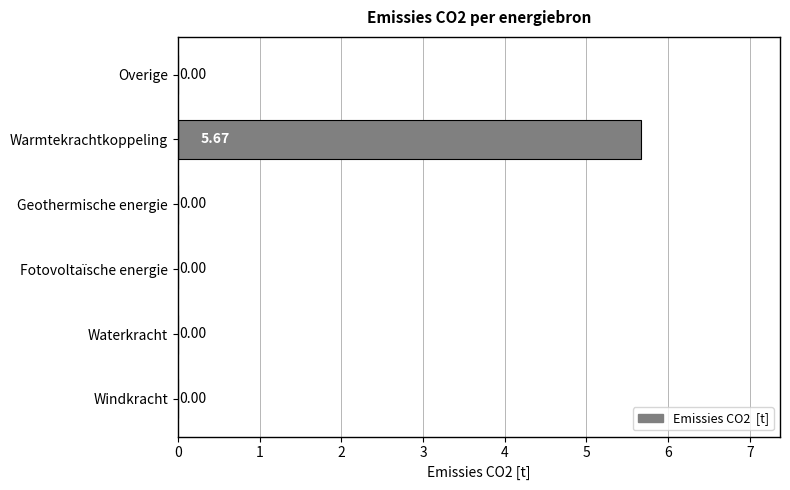

How many values are above zero?

1